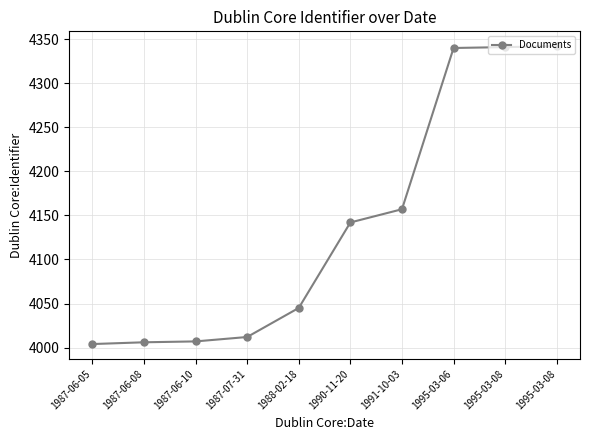

How many lines are shown in the chart?

1